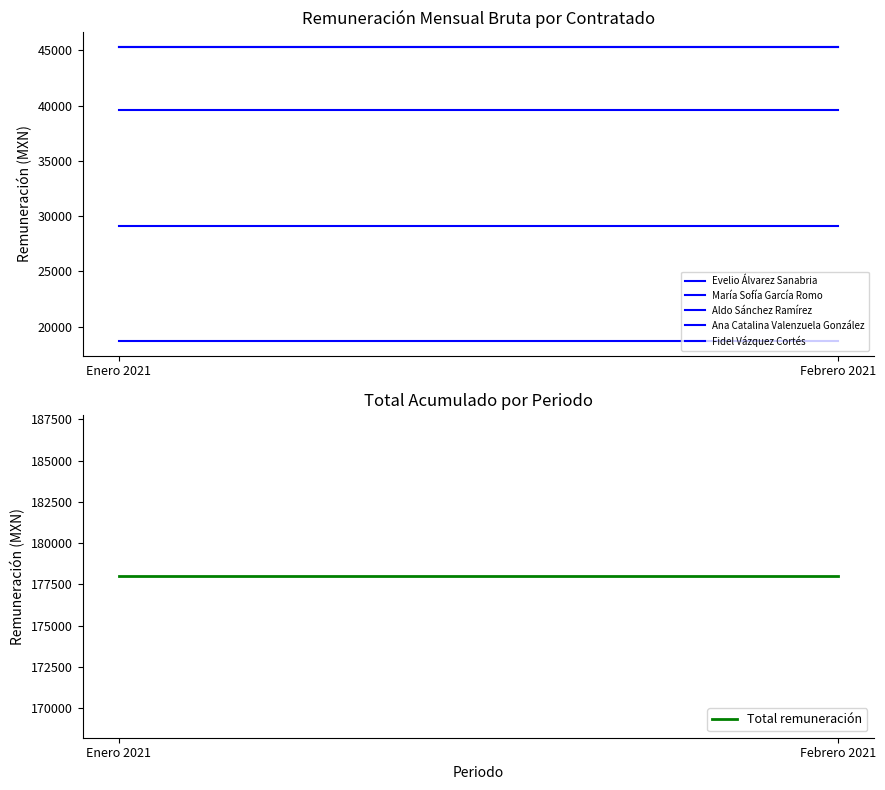

What is the sum of all Aldo Sánchez Ramírez values?

90600